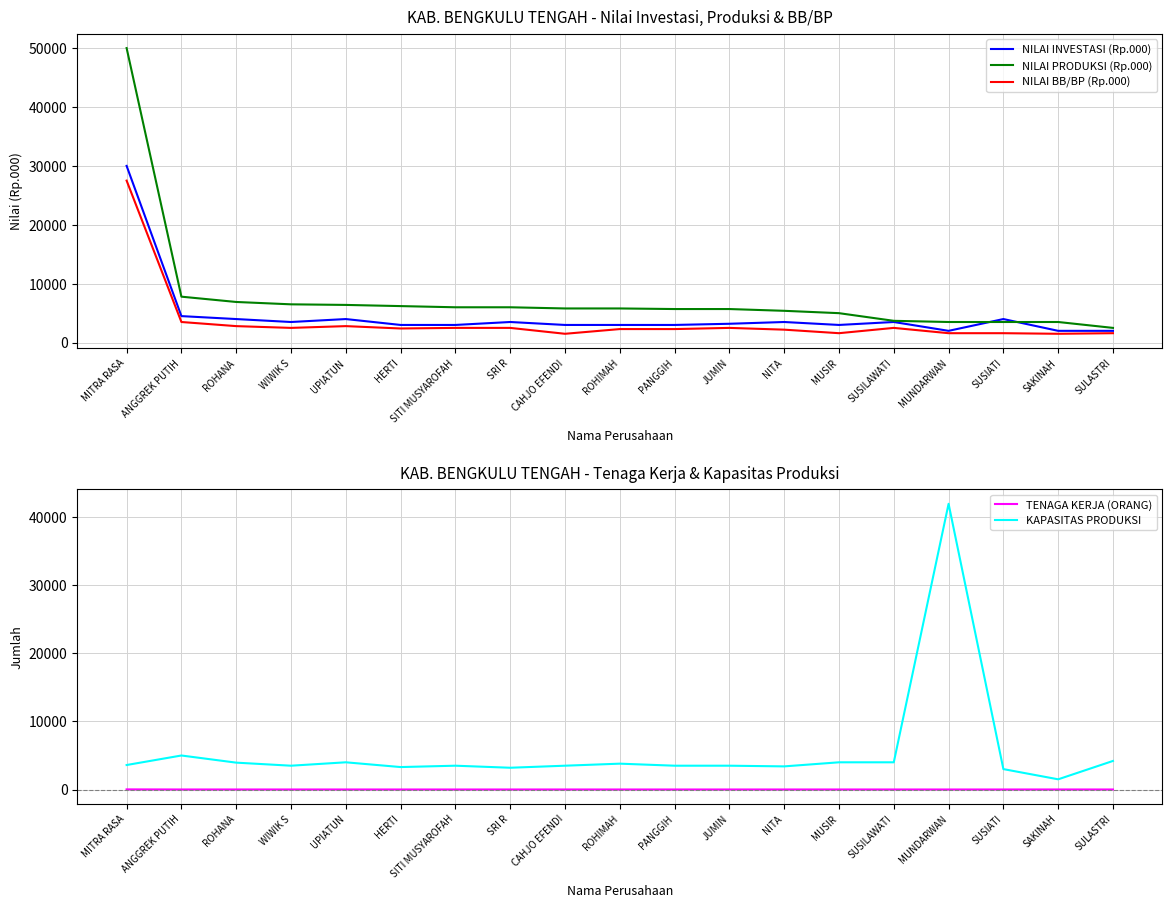

Which category has the lowest value across all series?

HERTI